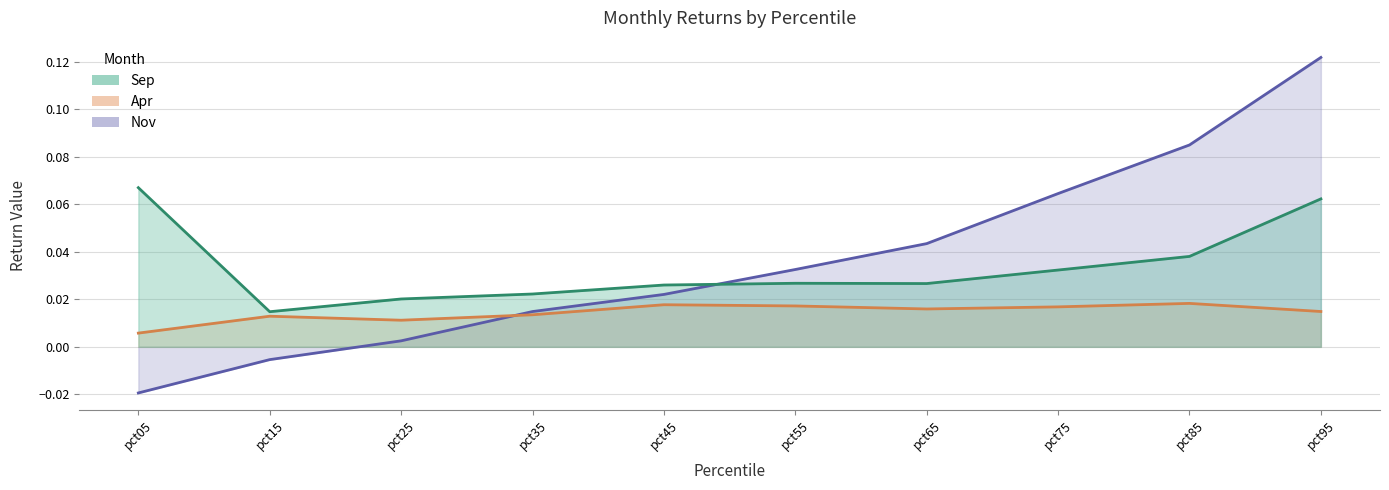

List the labels in order of Nov value, largest first.

pct95, pct85, pct75, pct65, pct55, pct45, pct35, pct25, pct15, pct05